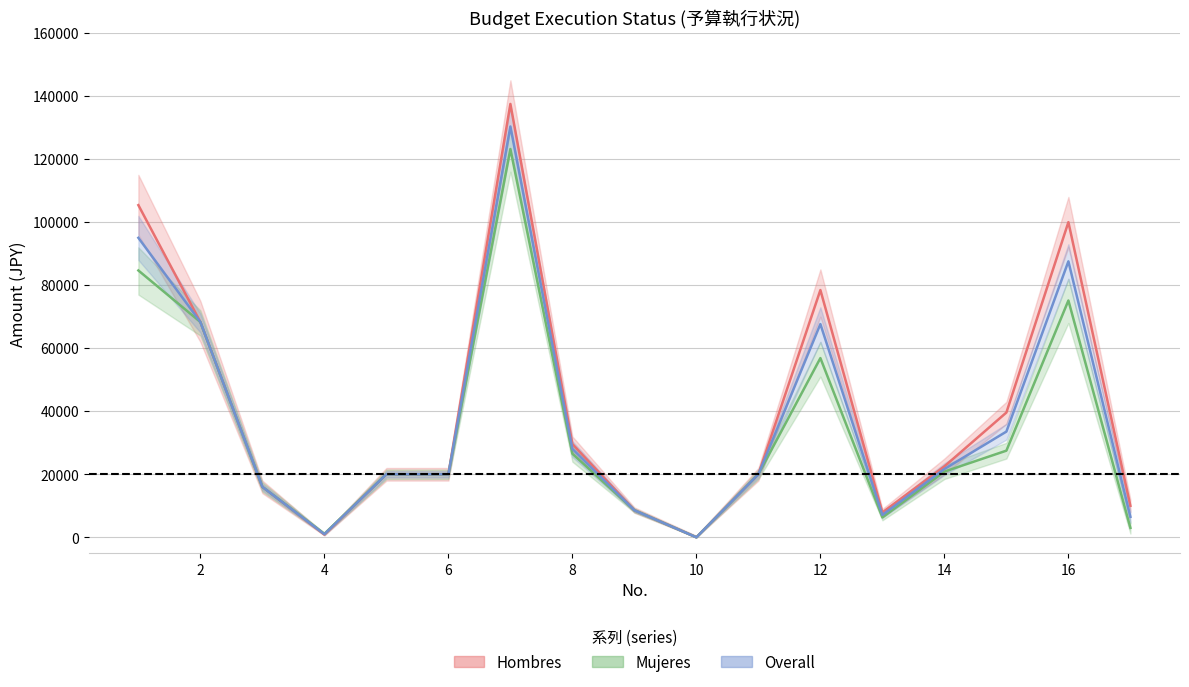

How many lines are shown in the chart?

3